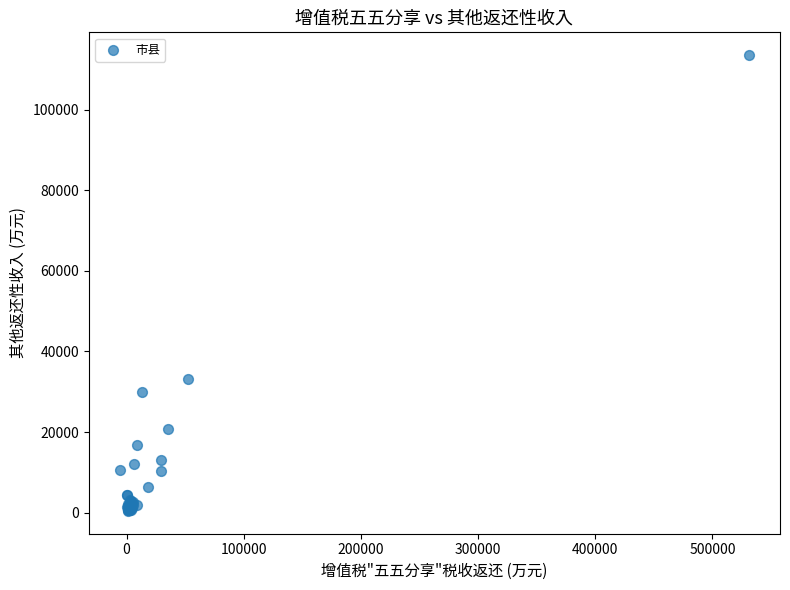

What Y value in the scatter plot is closest to 56978?

33088